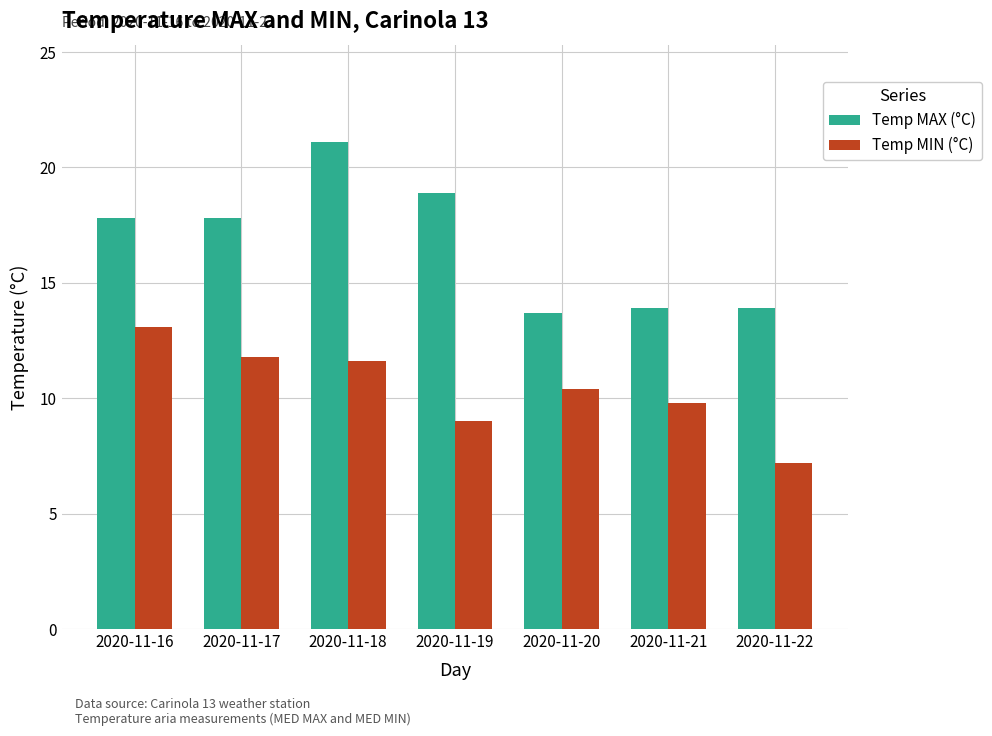

What is the value of the Temp MAX (°C) bar at the 3rd from the left?

21.1